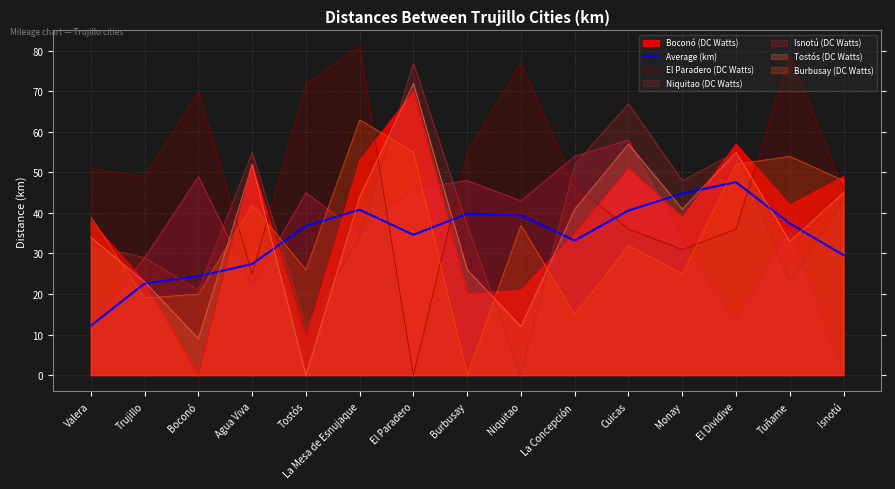

What is the smallest value displayed?

0.0